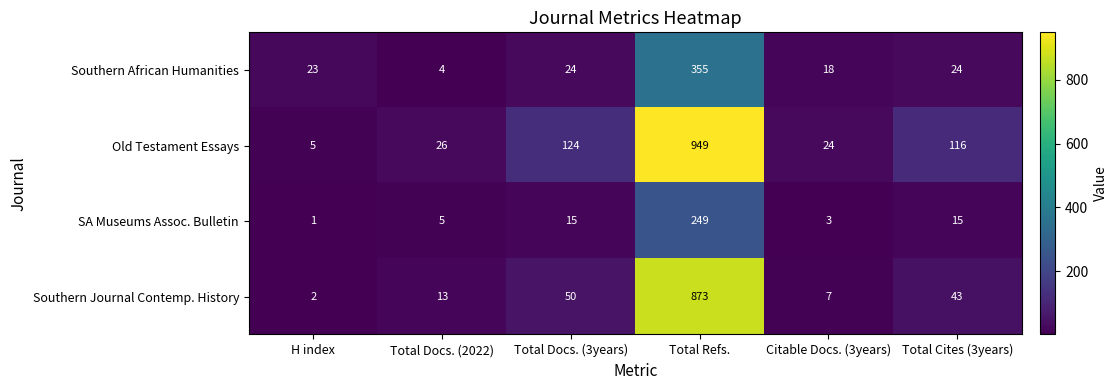

What is the spread (max minus min) of values at H index?

22